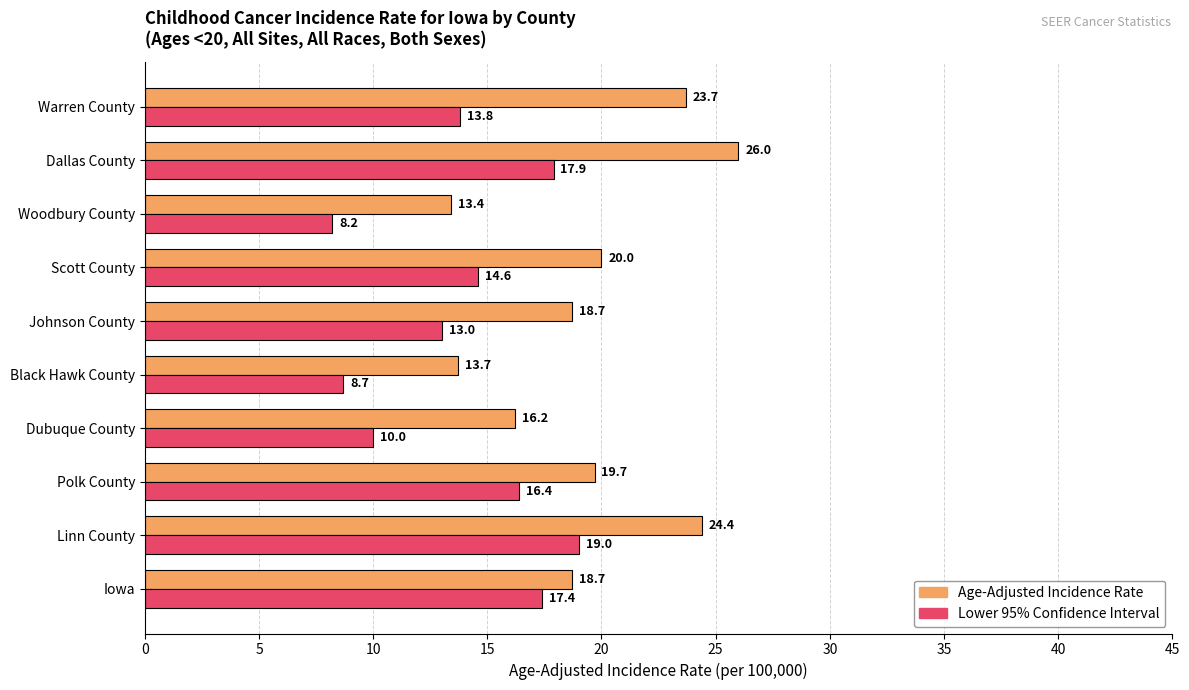

The Age-Adjusted Incidence Rate series shows 43.0 at Linn County. True or false?

False